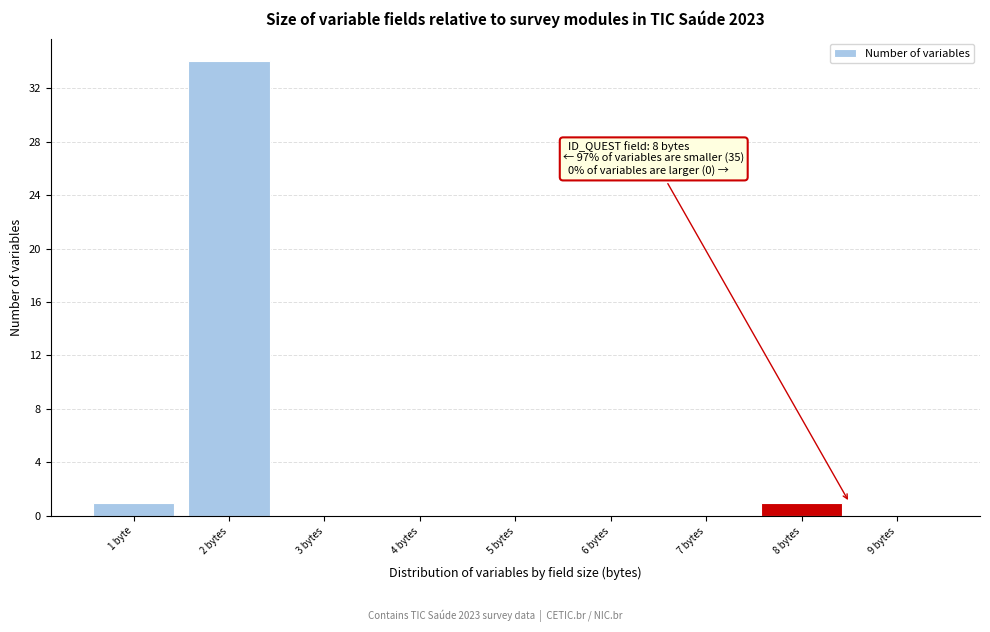

Reading left to right, transcribe all the data shown in this chart.

1 byte=1	2 bytes=34	3 bytes=0	4 bytes=0	5 bytes=0	6 bytes=0	7 bytes=0	8 bytes=1	9 bytes=0